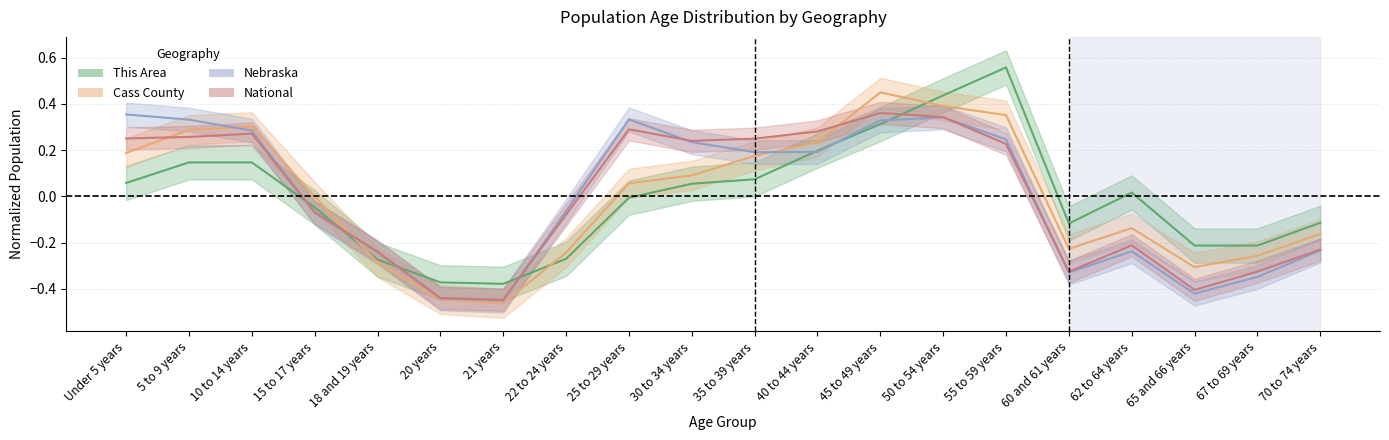

How many data points does each series have?

20